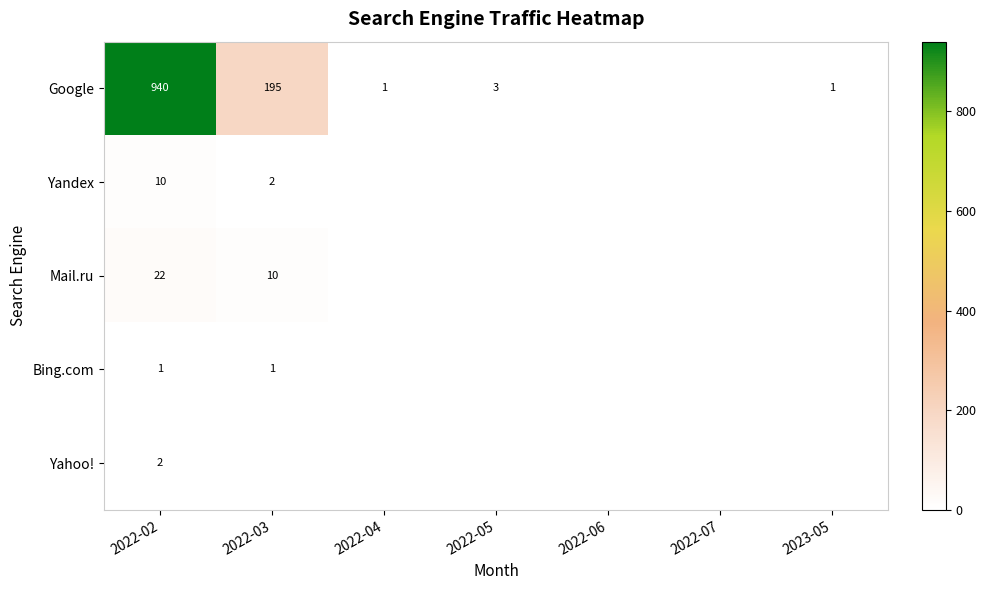

True or false: Bing.com has a value of 0 at 2022-03.

False